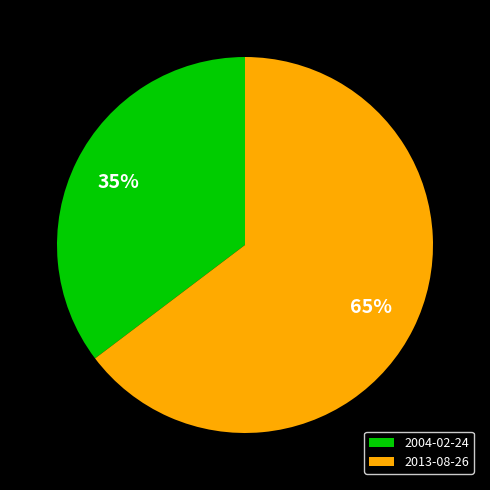

Do 2004-02-24 and 2013-08-26 together represent more than half of the pie?

Yes